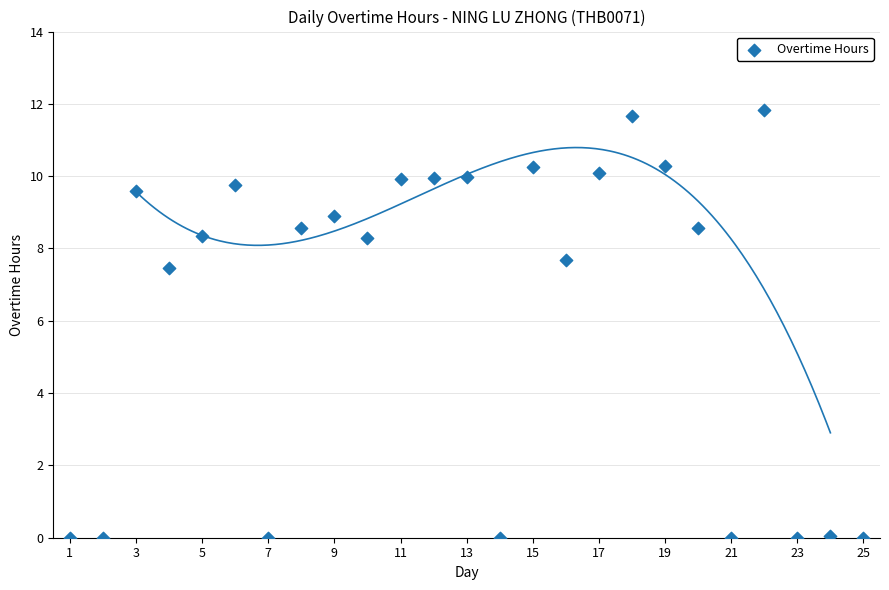

What Y value in the scatter plot is closest to 5?

7.5